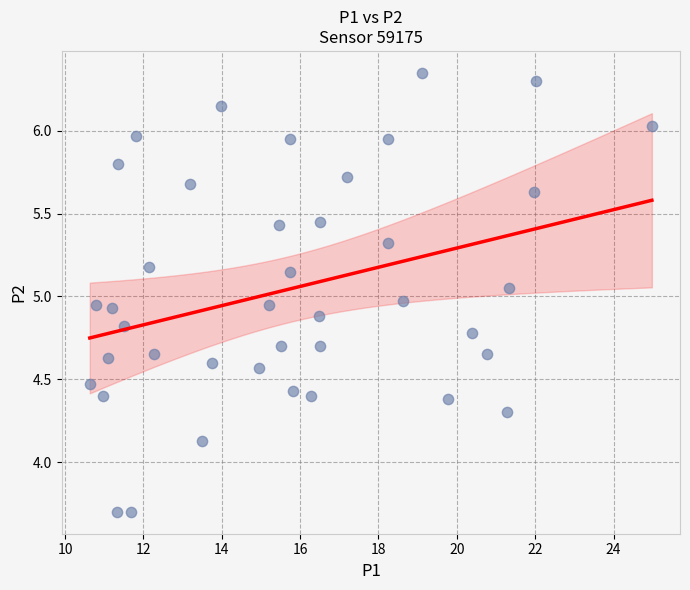

What is the range of X values (max minus min)?

14.3